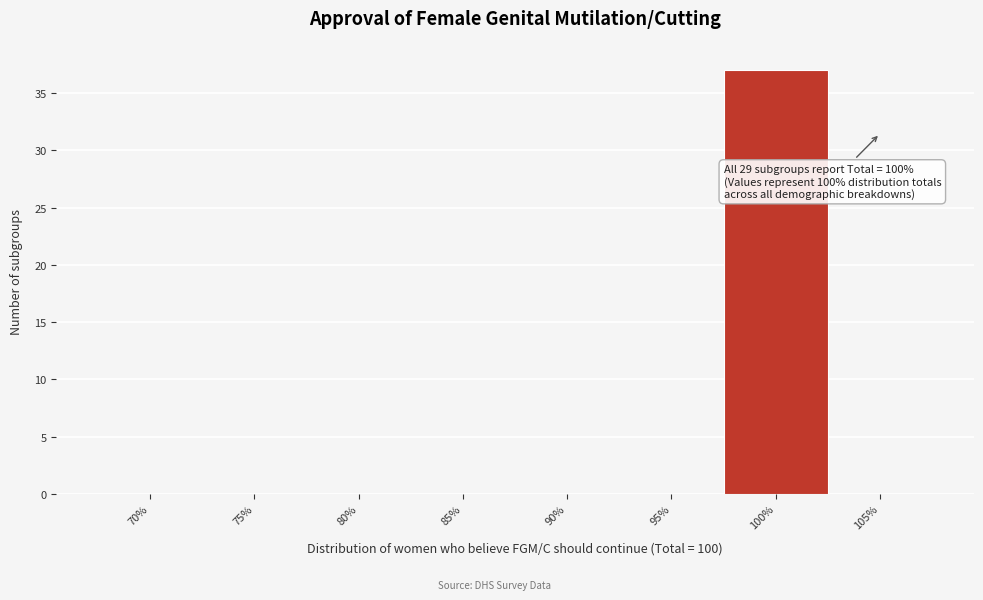

Reading right to left, what are all the values shown in this chart?

105%=0	100%=37	95%=0	90%=0	85%=0	80%=0	75%=0	70%=0